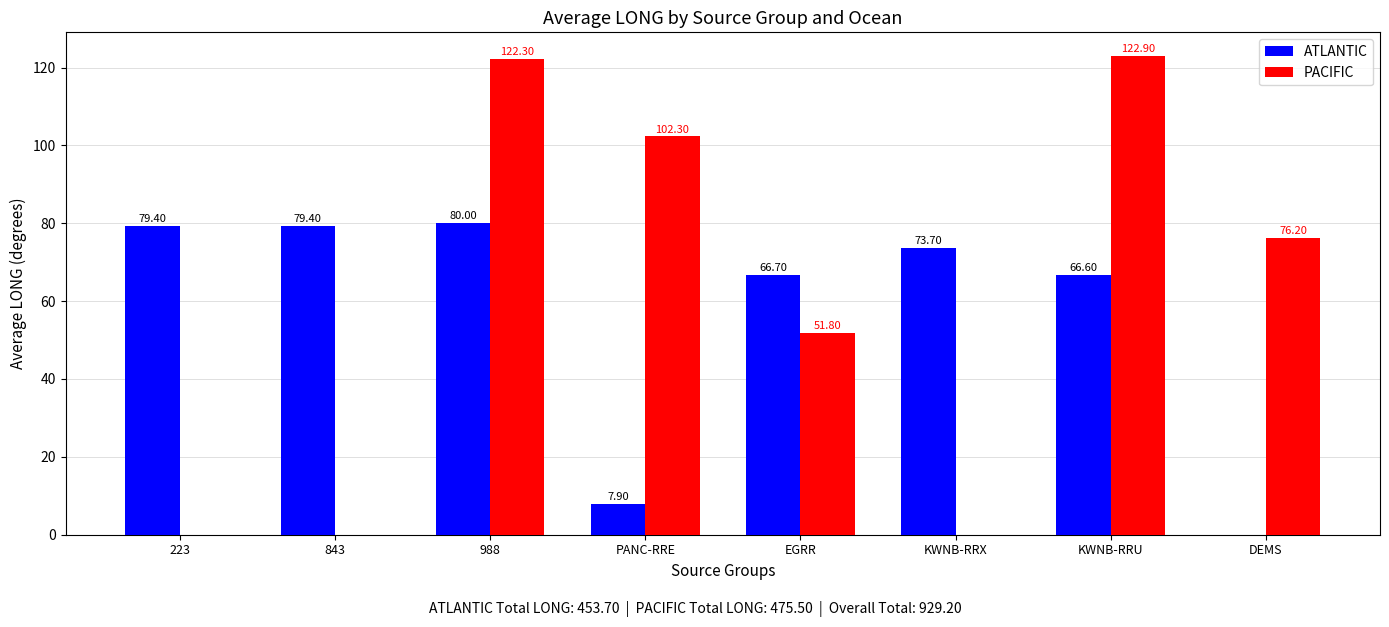

What is the total value across all series at 223?

79.4